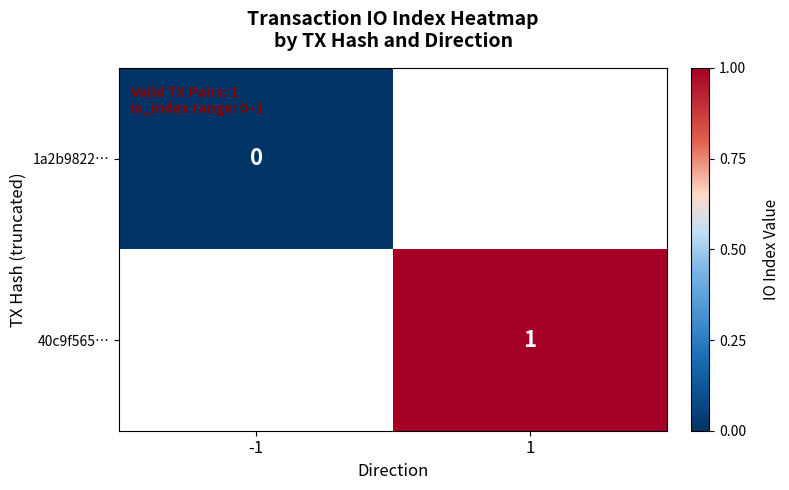

The value of 40c9f565… at 1 is 1. True or false?

True